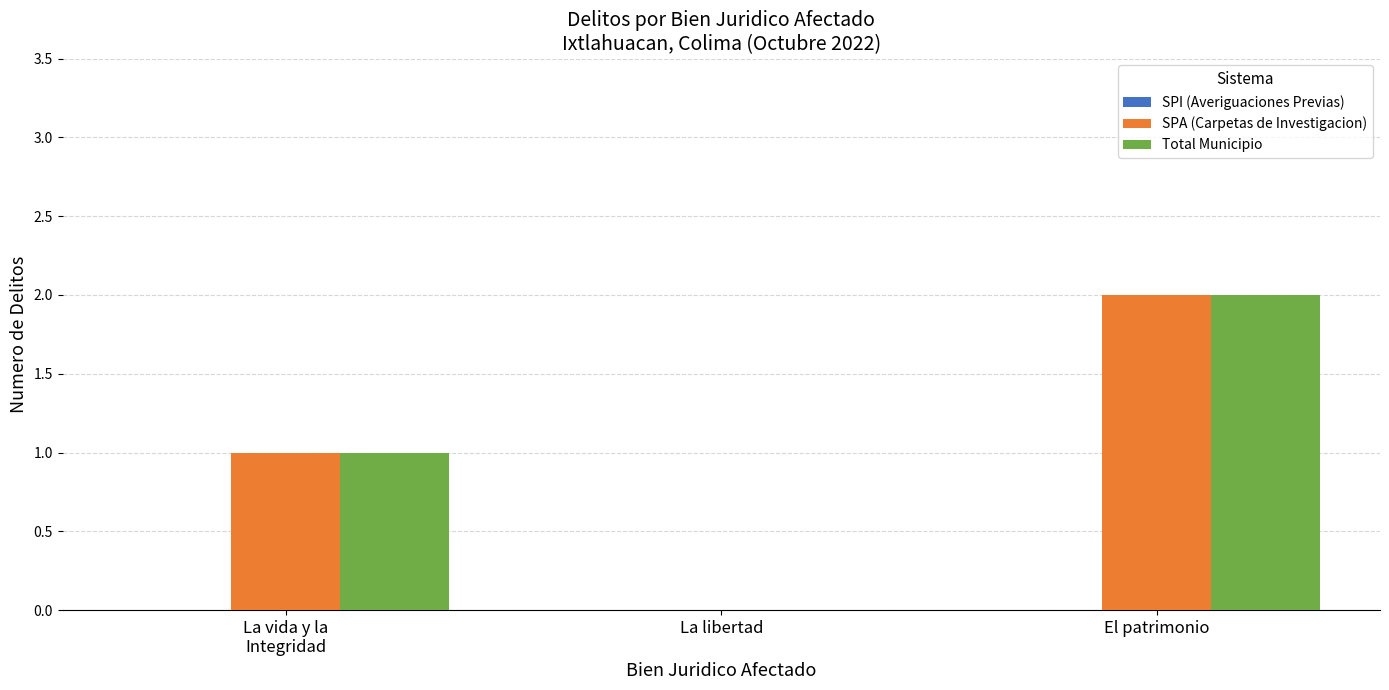

At which category is the sum across all series the highest?

El patrimonio